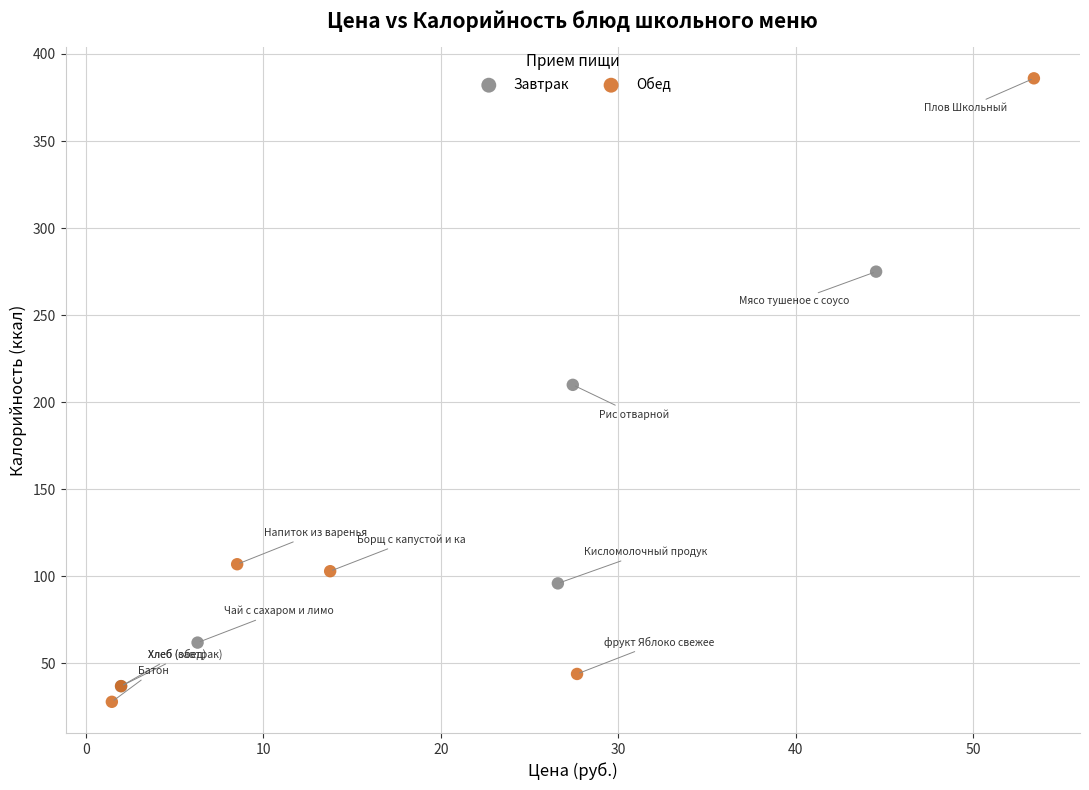

Which series contains the lowest Y value?

Обед